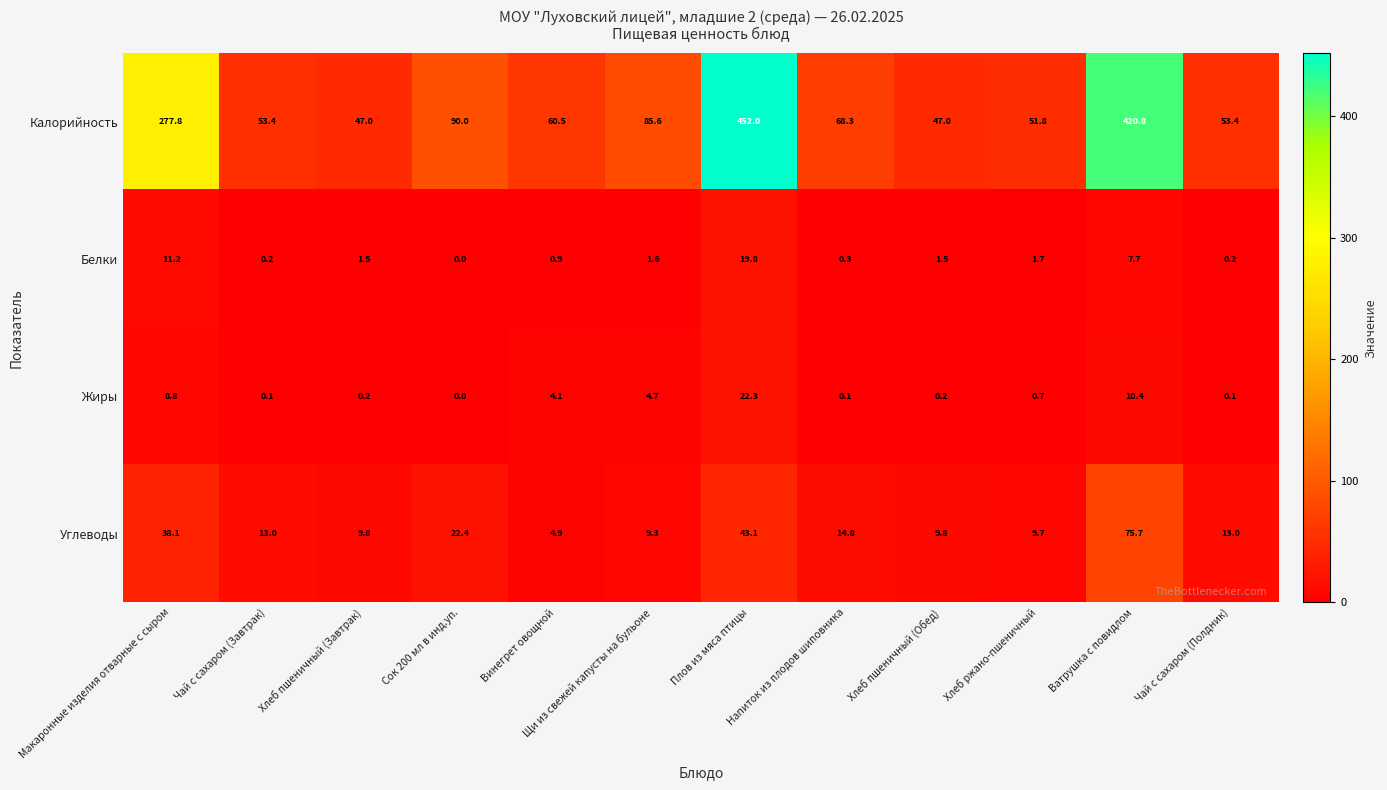

At which category is the sum across all series the highest?

Плов из мяса птицы